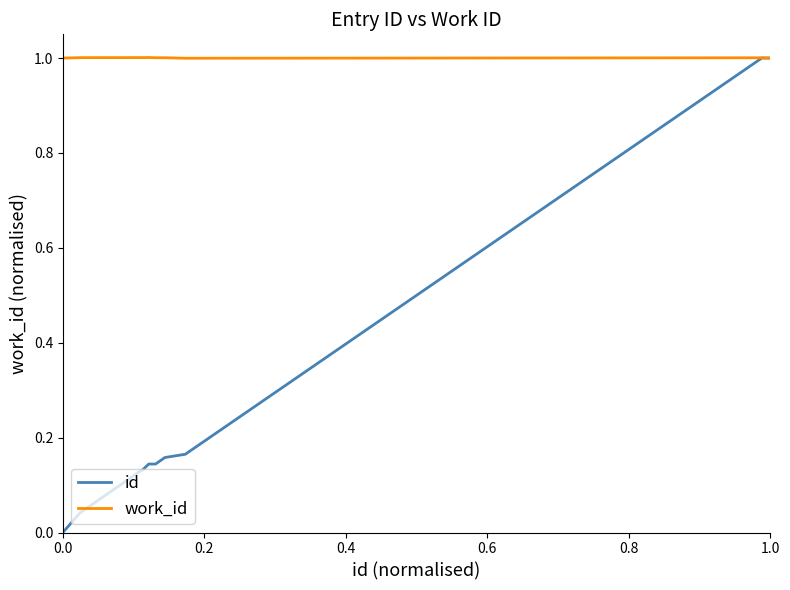

Does the chart have visible grid lines?

No